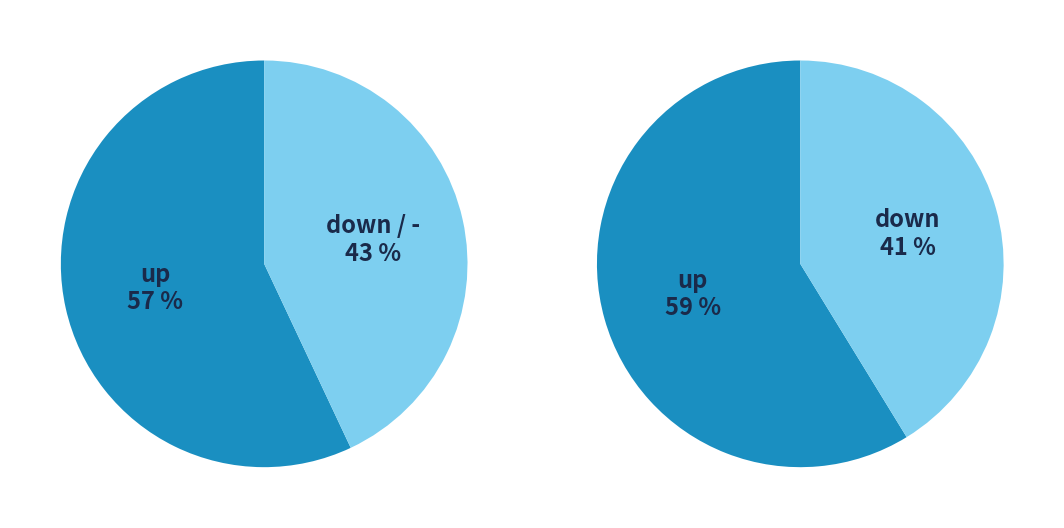

Is there a majority slice in this chart?

Yes